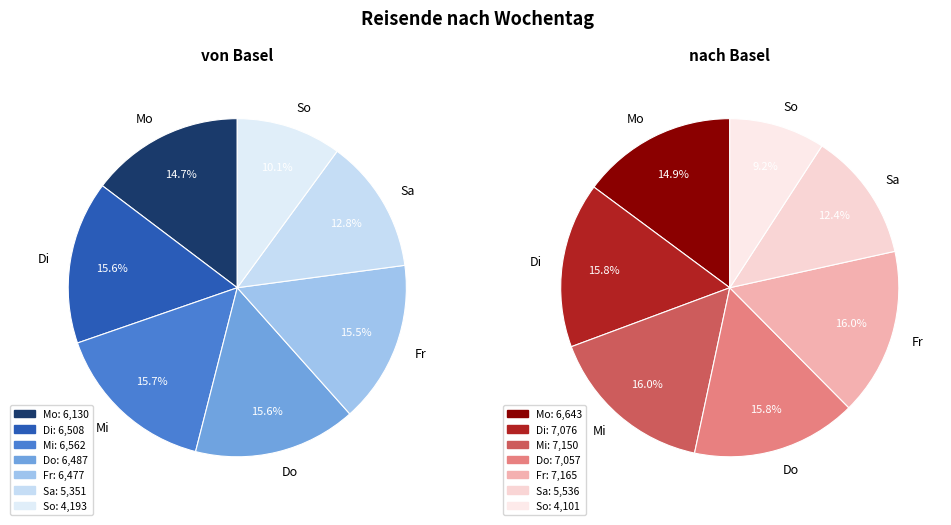

The Do slice represents 16% of the pie. True or false?

True